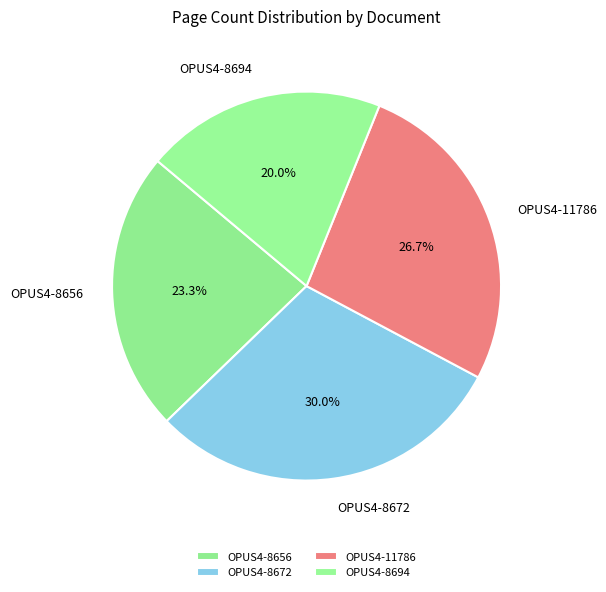

To the nearest percent, what is the difference between the OPUS4-8672 and OPUS4-11786 slice percentages?

3%